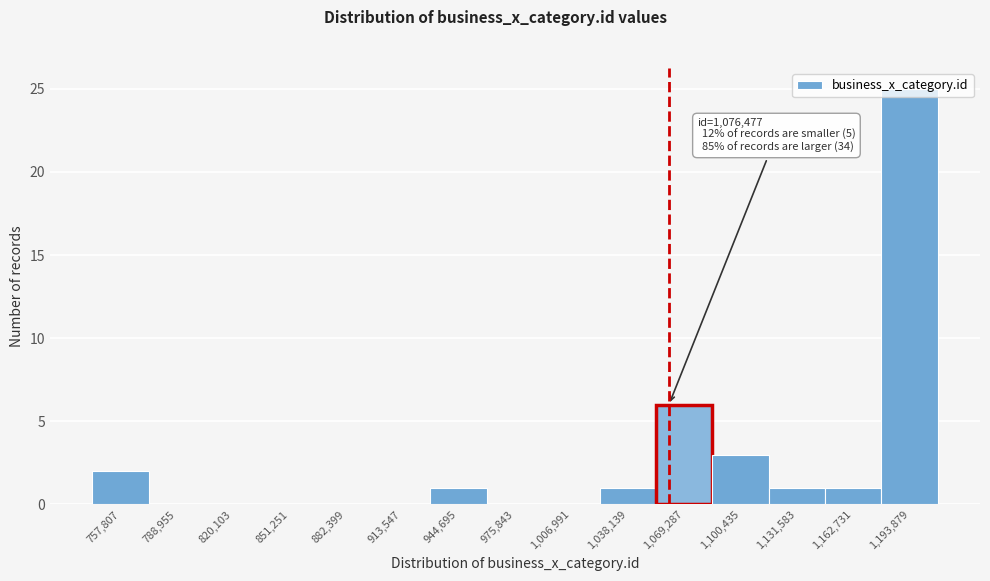

Which category has the highest value across all series?

1,193,879